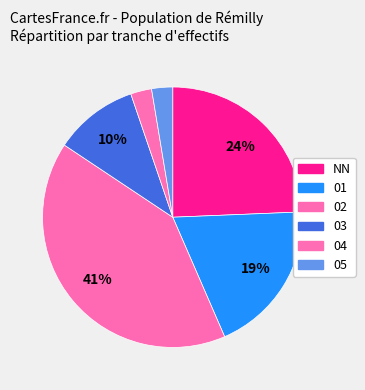

Which has a higher value, 01 or 05?

01